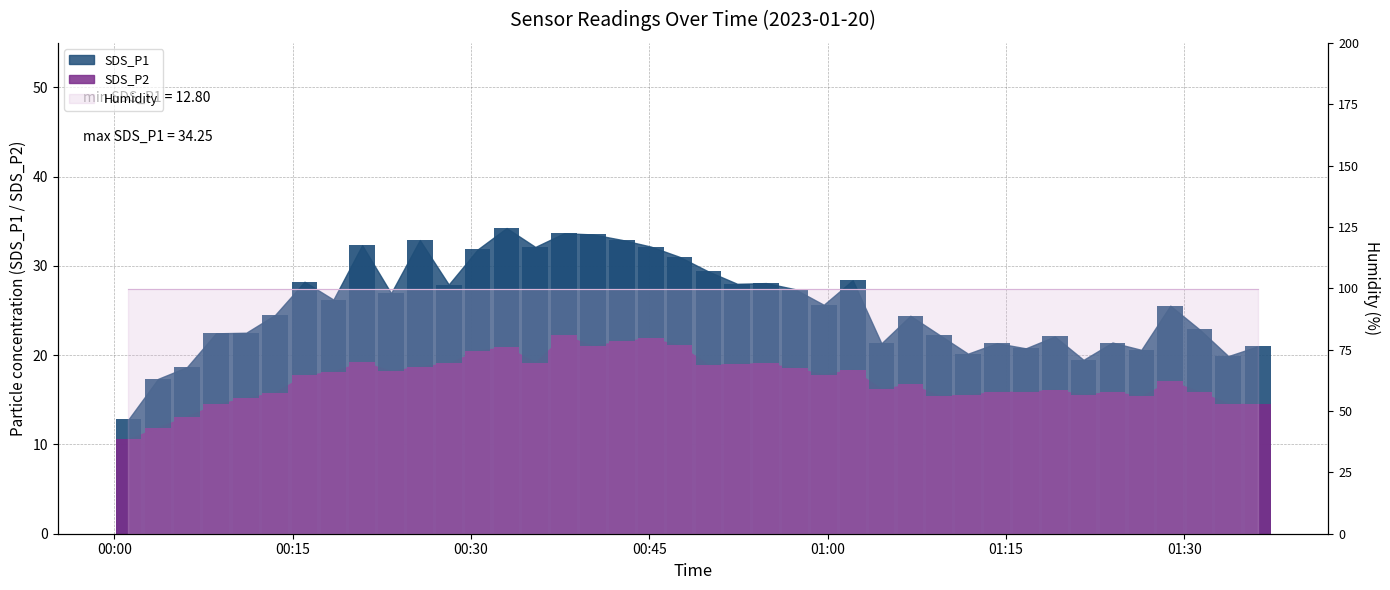

What is the label of the 2nd bar from the right?

2023/01/20 01:33:43